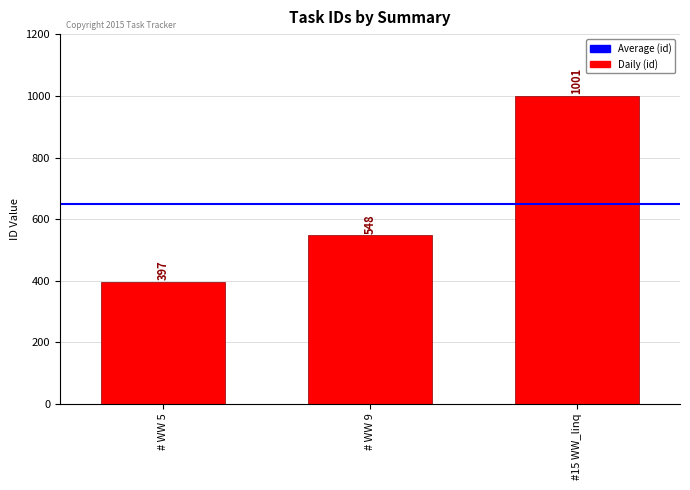

Reading left to right, extract all data points from this chart.

397	548	1001